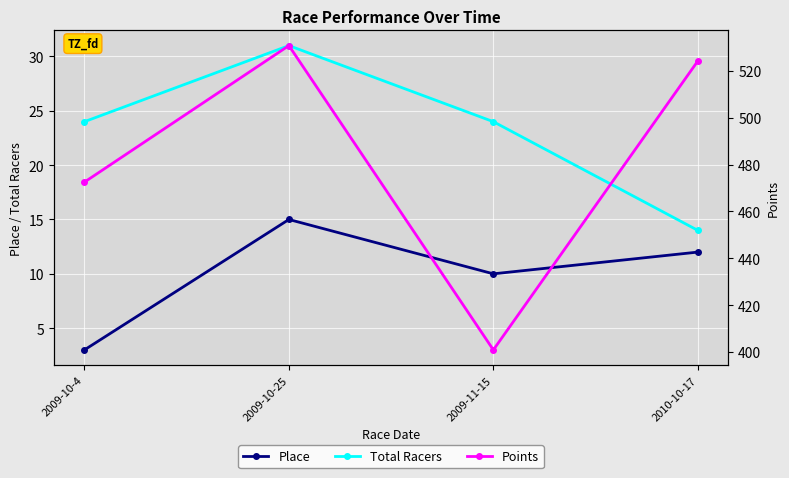

Which series has the largest total across all categories?

Points